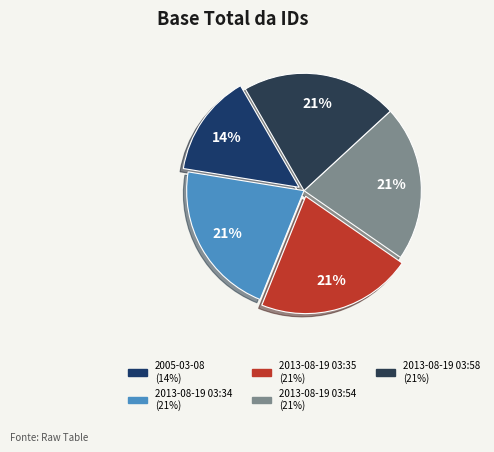

What percentage do 2013-08-19 03:58 and 2005-03-08 together represent?

35.6%